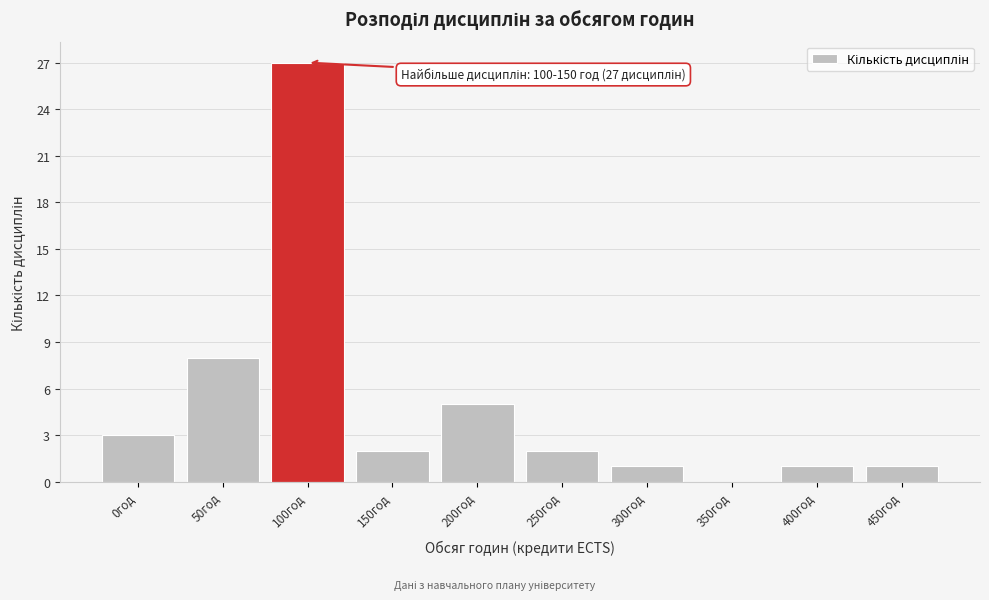

Reading left to right, transcribe all the data shown in this chart.

0год=3	50год=8	100год=27	150год=2	200год=5	250год=2	300год=1	350год=0	400год=1	450год=1